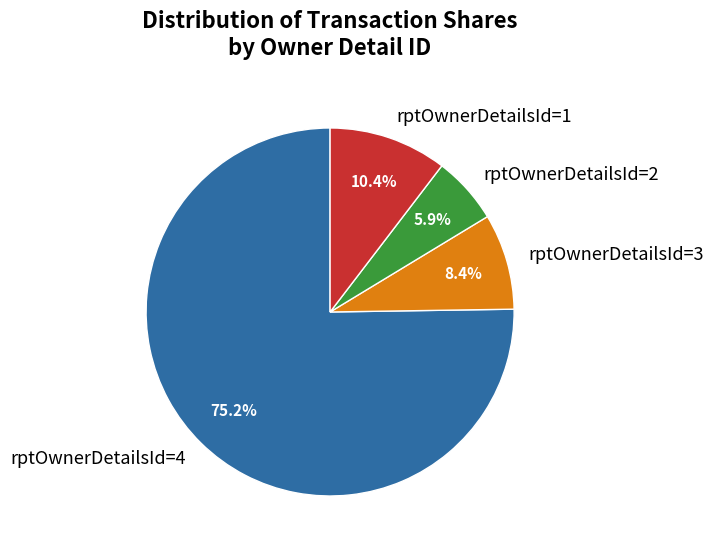

Which category has the biggest portion of the pie?

rptOwnerDetailsId=4